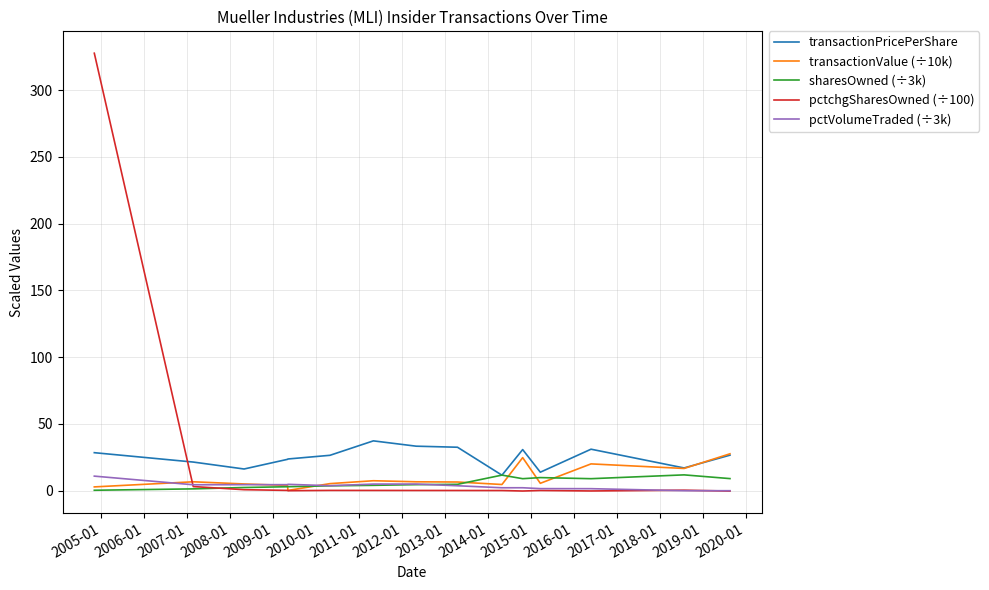

Which series has the widest spread of values?

pctchgSharesOwned (÷100)